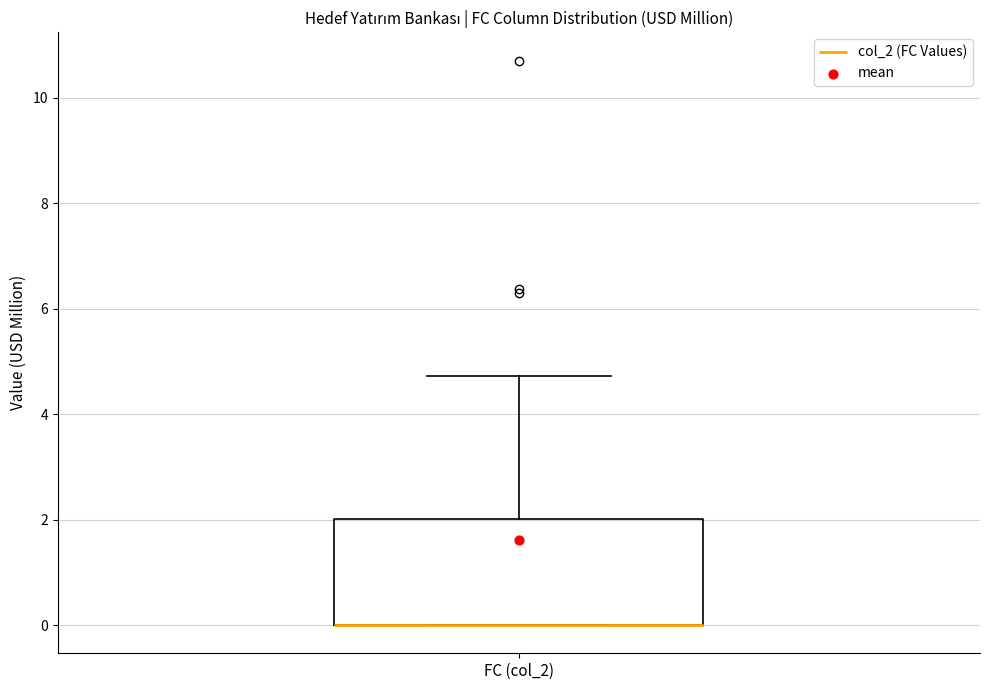

Read this box plot against the y-axis: the position of the median line, the range covered by the box, and the ends of both whiskers. The values are not printed on the chart, so give them approximately, as read against the axis.

median 0.0 (drawn on the box's lower edge), box 0.0 to 2.0, whiskers 0.0 to 4.8